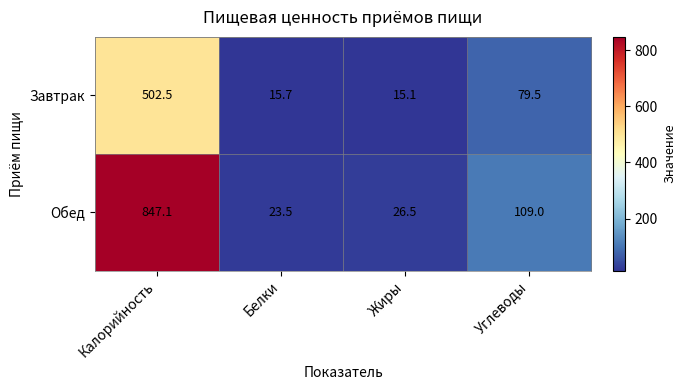

At Углеводы, list the series in order from largest to smallest.

Обед, Завтрак